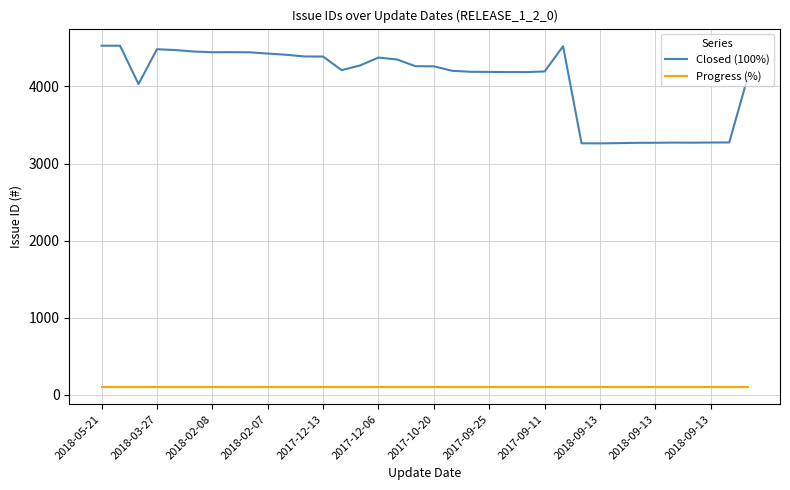

What is the average value of the Closed (100%) series?

4066